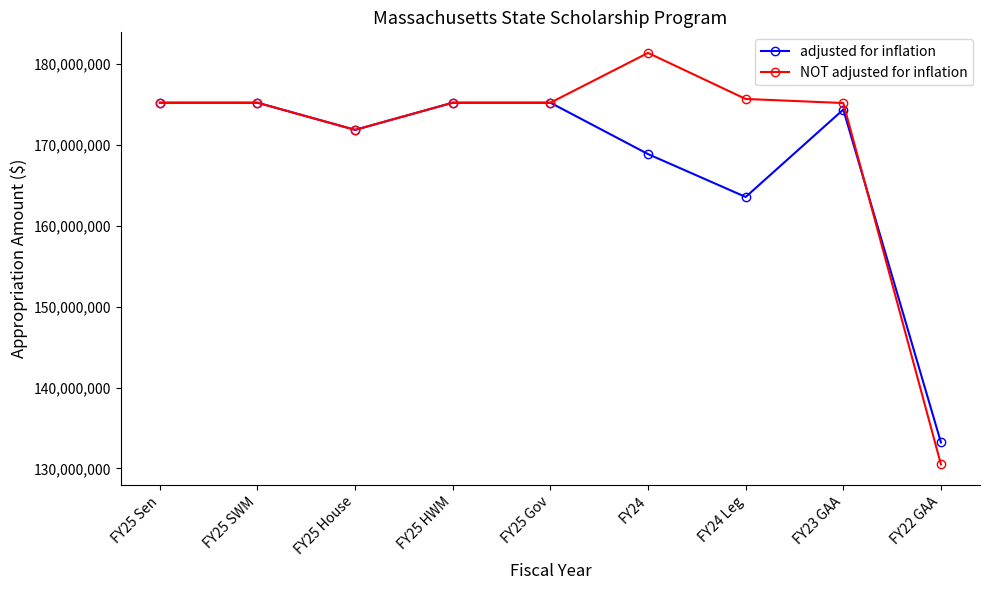

Which series changed the most between FY25 HWM and FY24 Leg?

adjusted for inflation